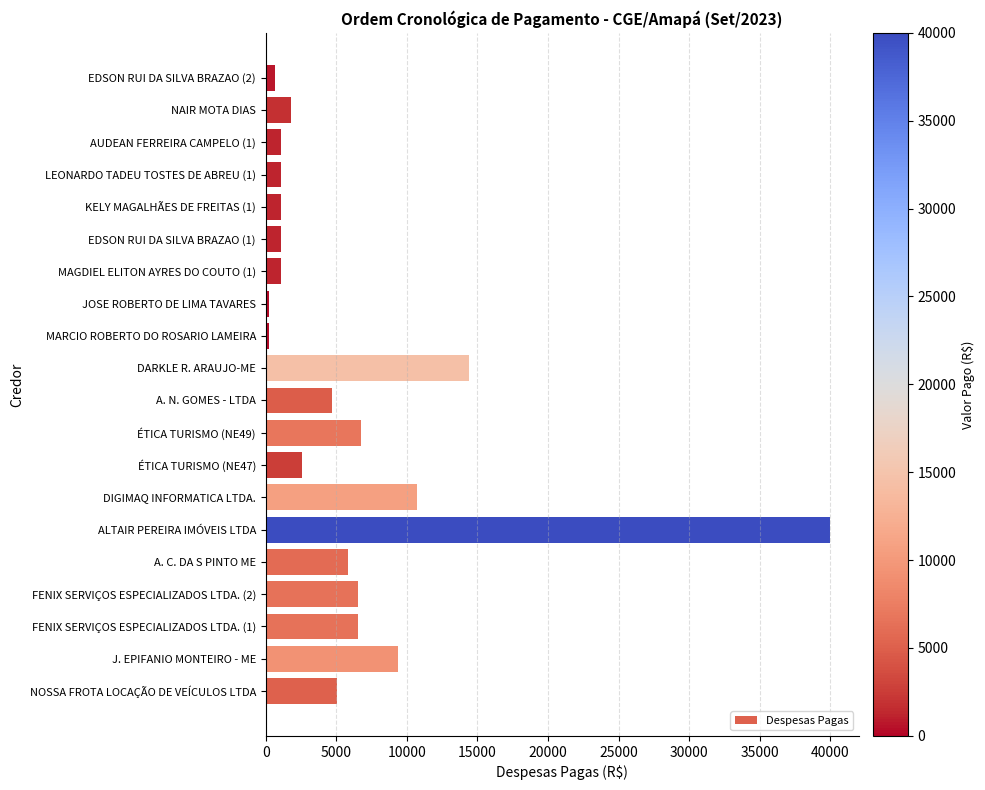

Which has a higher value, A. N. GOMES - LTDA or ALTAIR PEREIRA IMÓVEIS LTDA?

ALTAIR PEREIRA IMÓVEIS LTDA